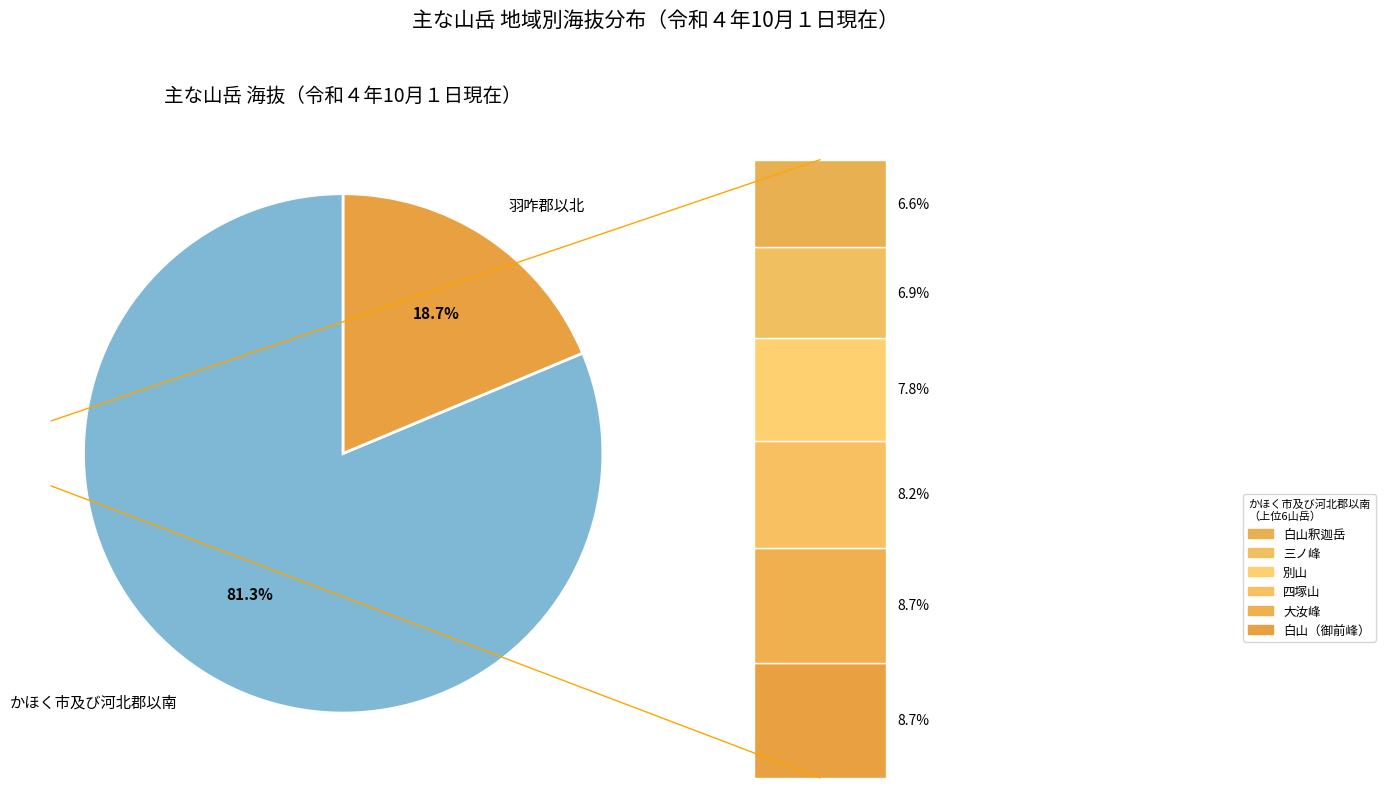

Between 8 and 10, which series saw the biggest shift?

かほく市及び河北郡以南